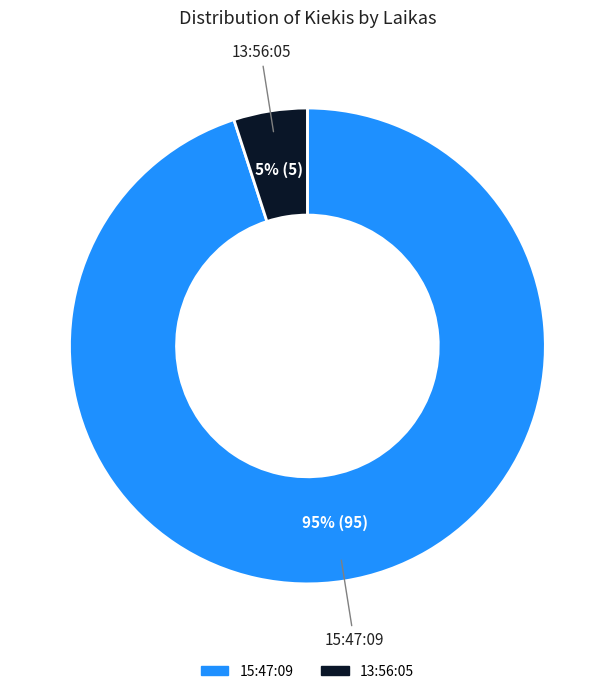

How many segments does this pie chart have?

2